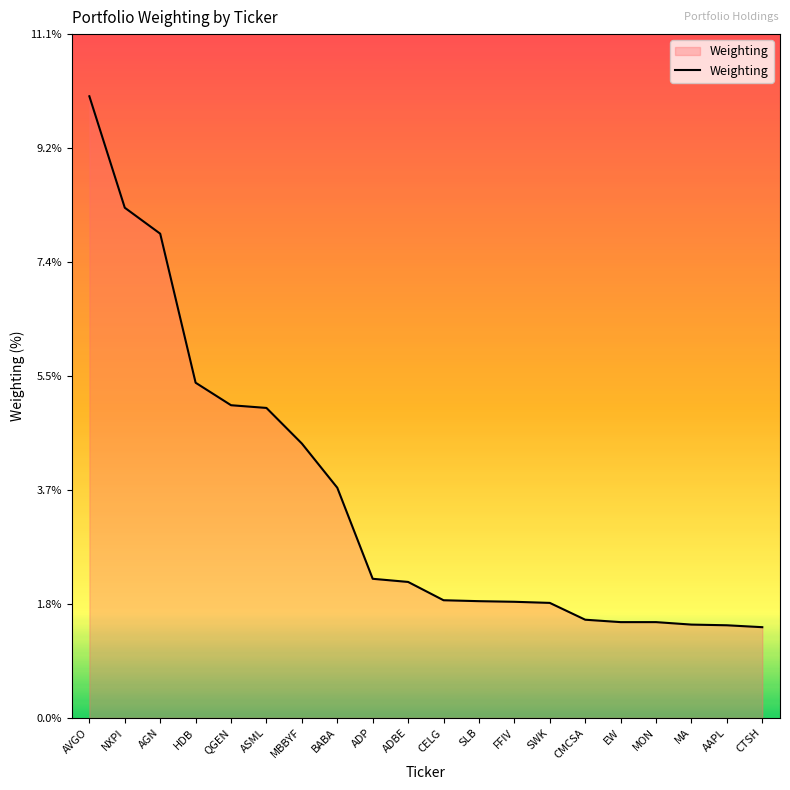

At which category does the chart reach its peak across all series?

AVGO